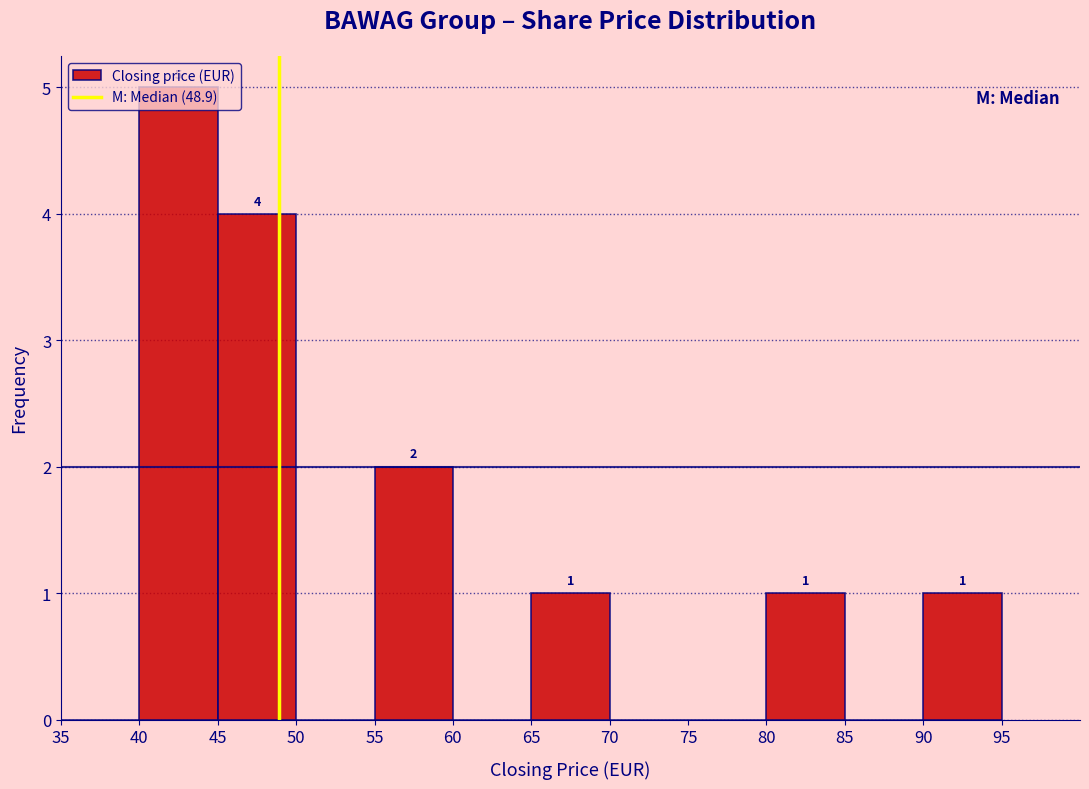

Which range on the x-axis has the tallest bar?

40 to 45